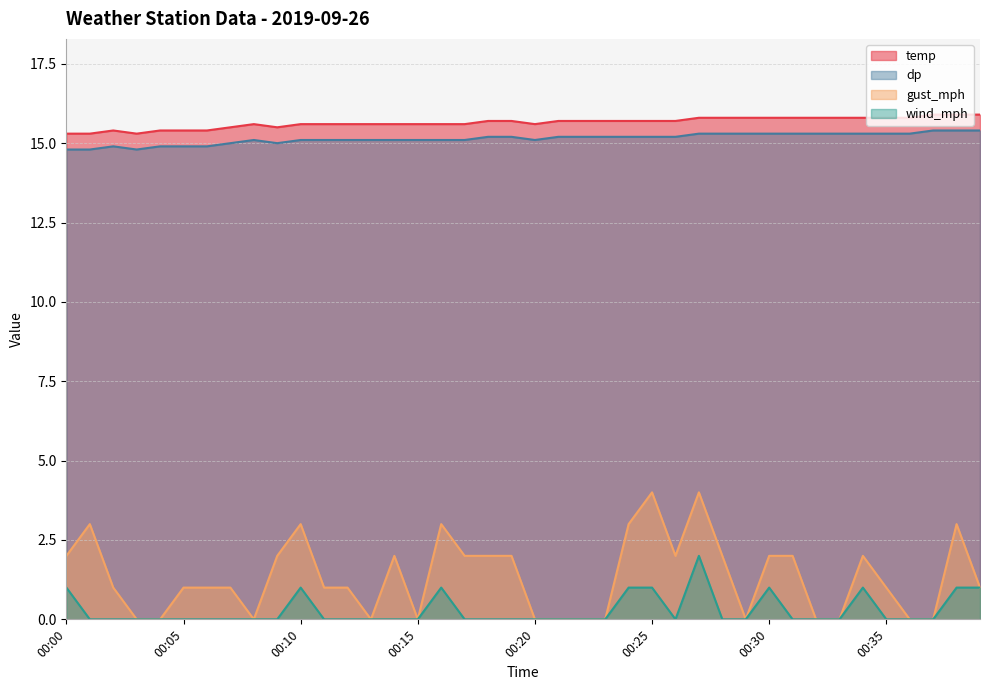

What is the difference between the maximum and minimum values in the temp series?

0.6